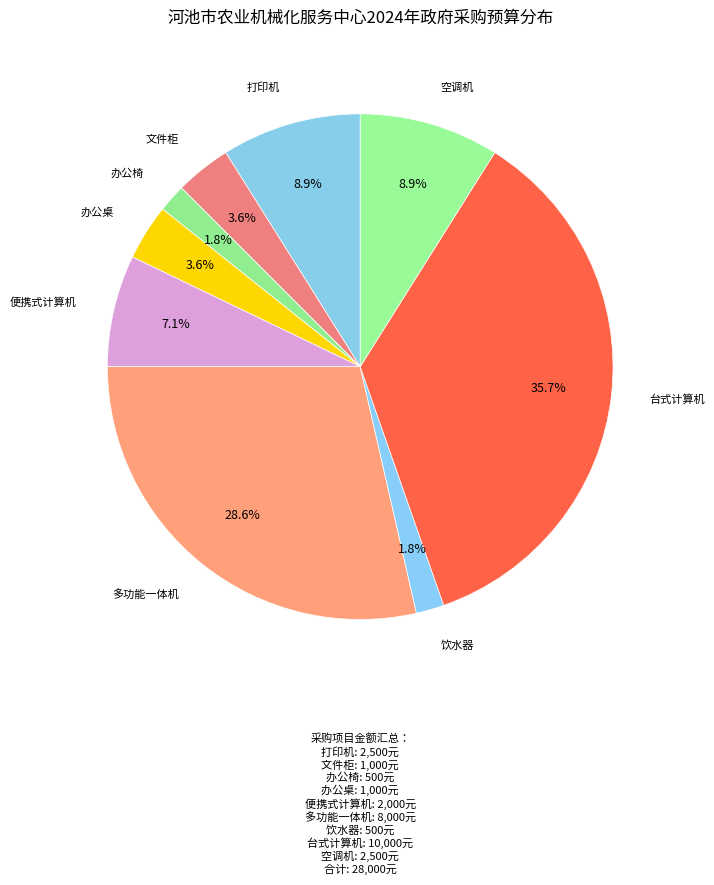

To the nearest percent, what is the difference between the largest and smallest slice percentages?

34%